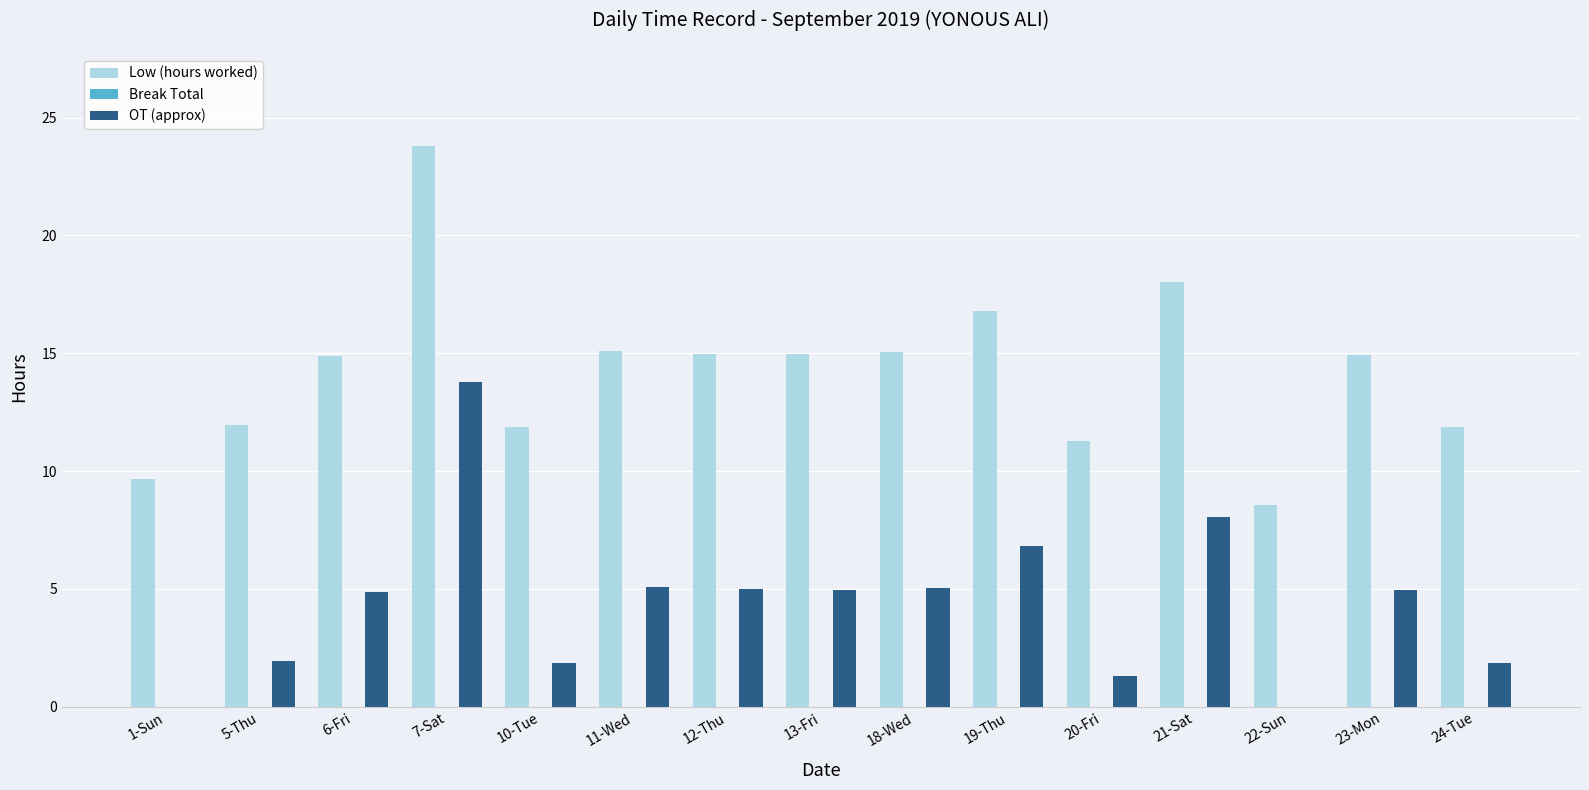

The OT (approx) series shows -7.0 at 22-Sun. True or false?

False